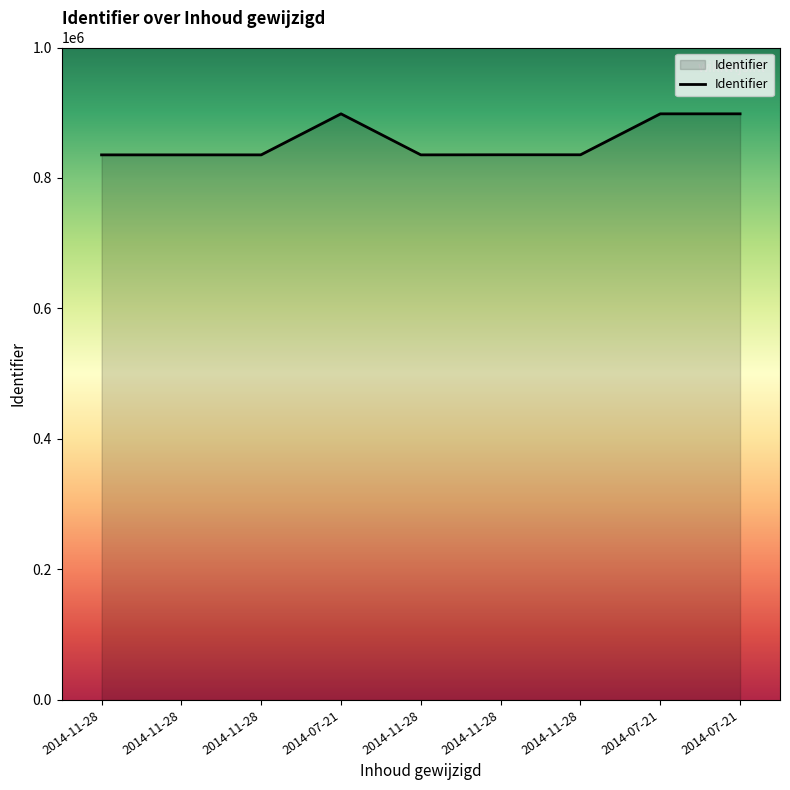

What is the difference between the maximum and minimum values?

62908